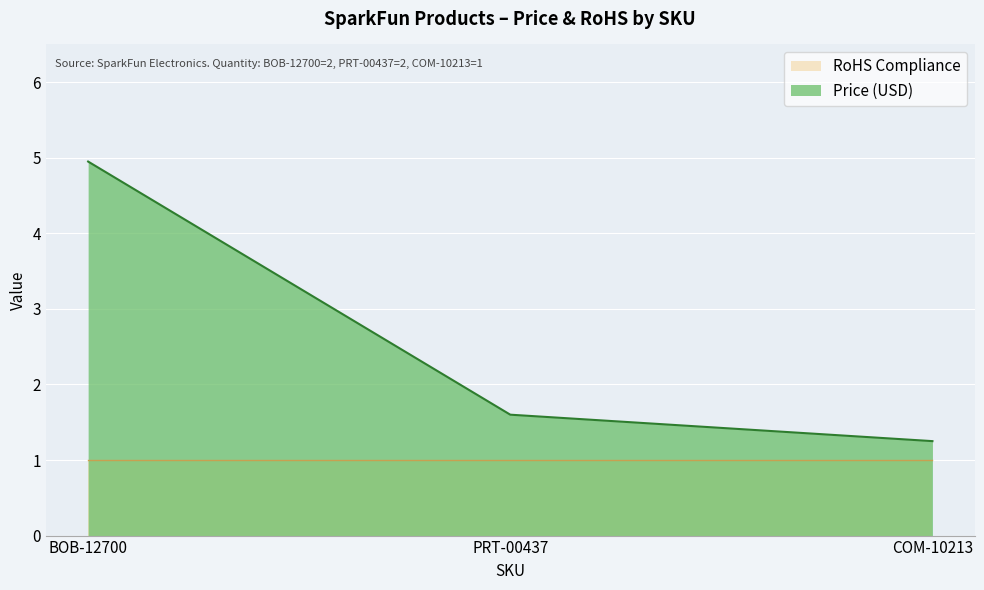

Rank the categories by value from lowest to highest.

COM-10213, PRT-00437, BOB-12700